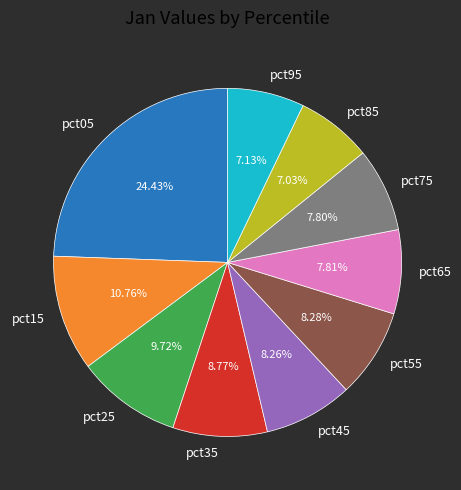

What percentage is the pct15 slice, to the nearest percent?

11%